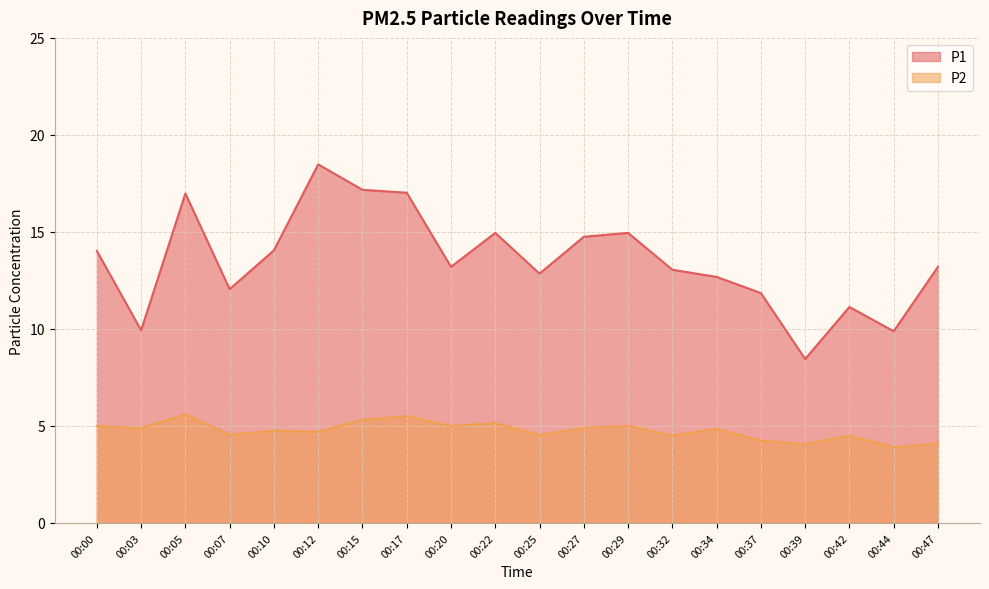

True or false: P2 and P1 cross at least once.

False